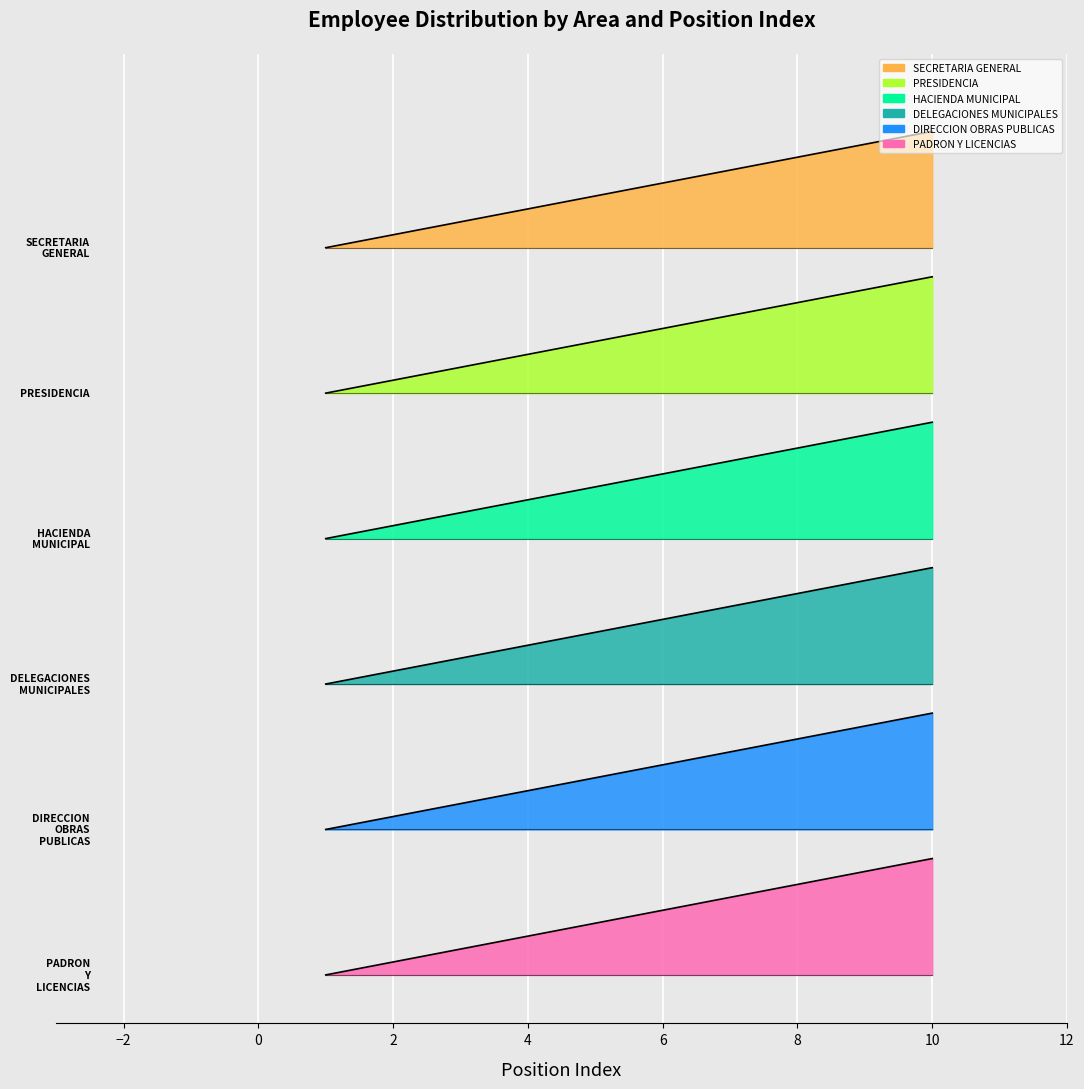

At how many categories does at least one series exceed 6?

10